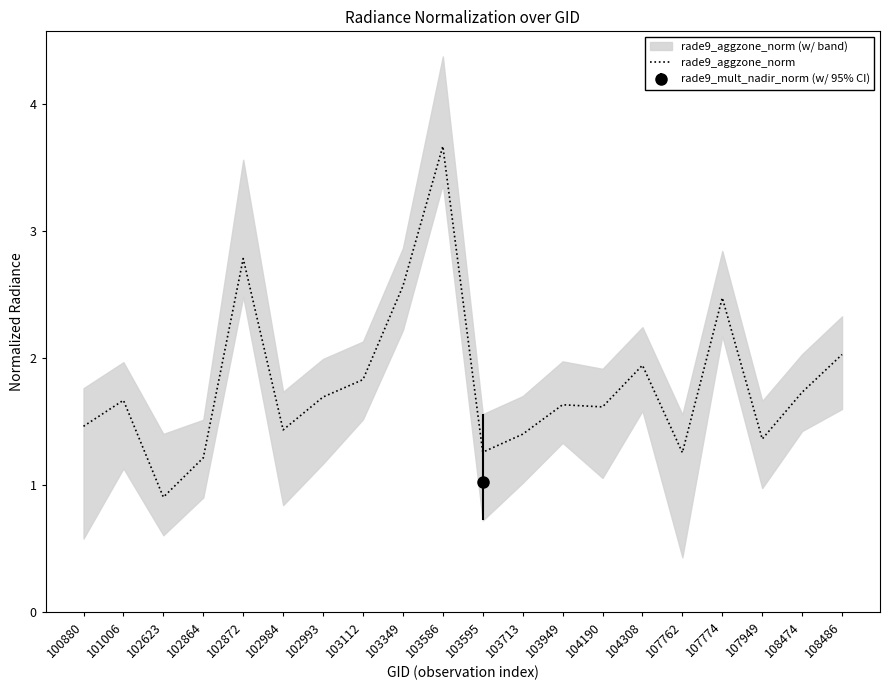

What is the smallest value displayed?

0.9